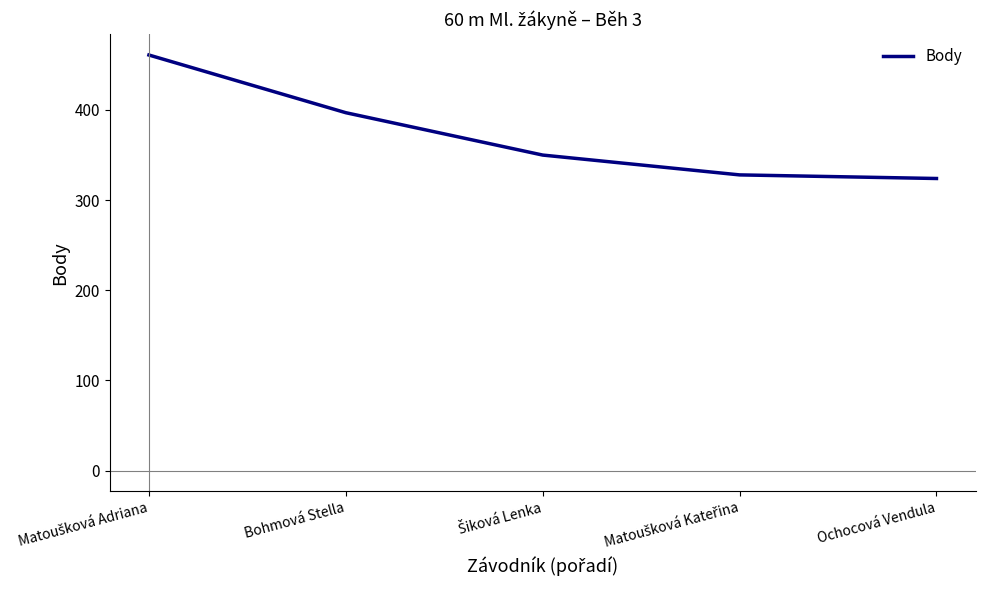

What position from the right is Ochocová Vendula?

1